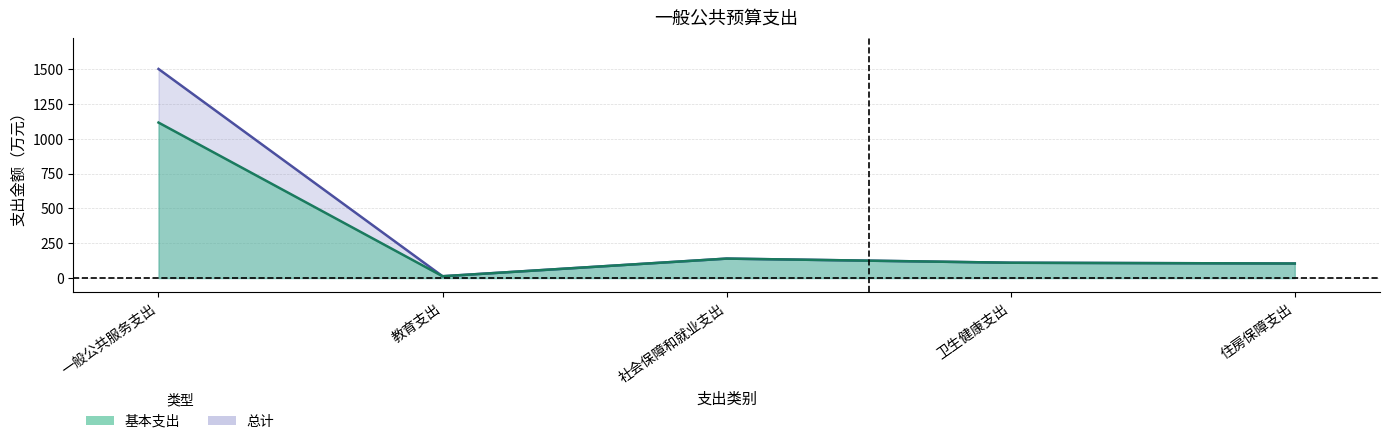

Reading right to left, what are all the values shown in this chart?

总计: 104.5	110.1	139.8	13.1	1502.3
基本支出: 104.5	110.1	139.8	13.1	1117.3